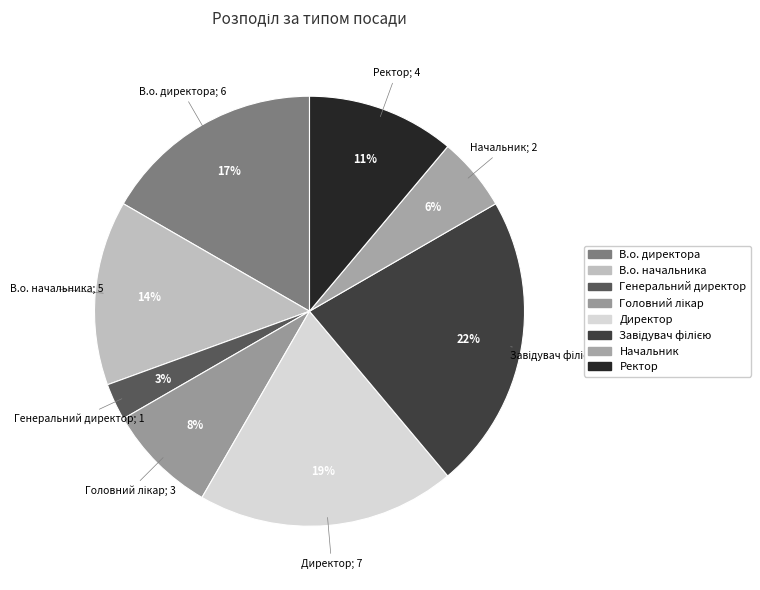

True or false: Головний лікар accounts for 17% of the total.

False